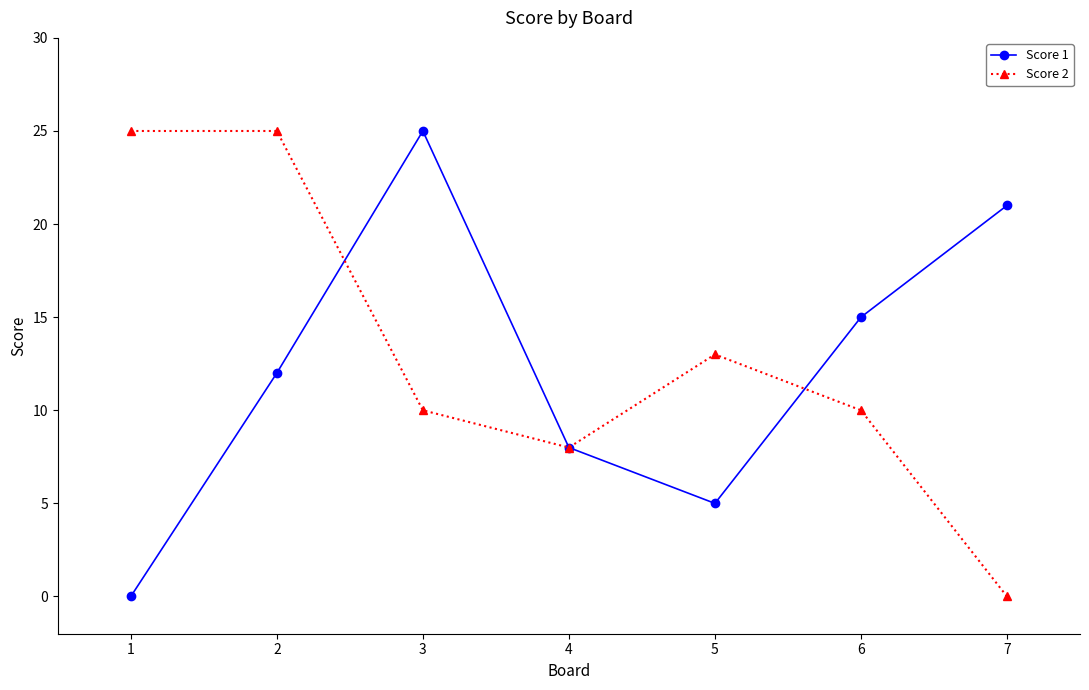

True or false: Score 1 has a value of 21 at 7.

True